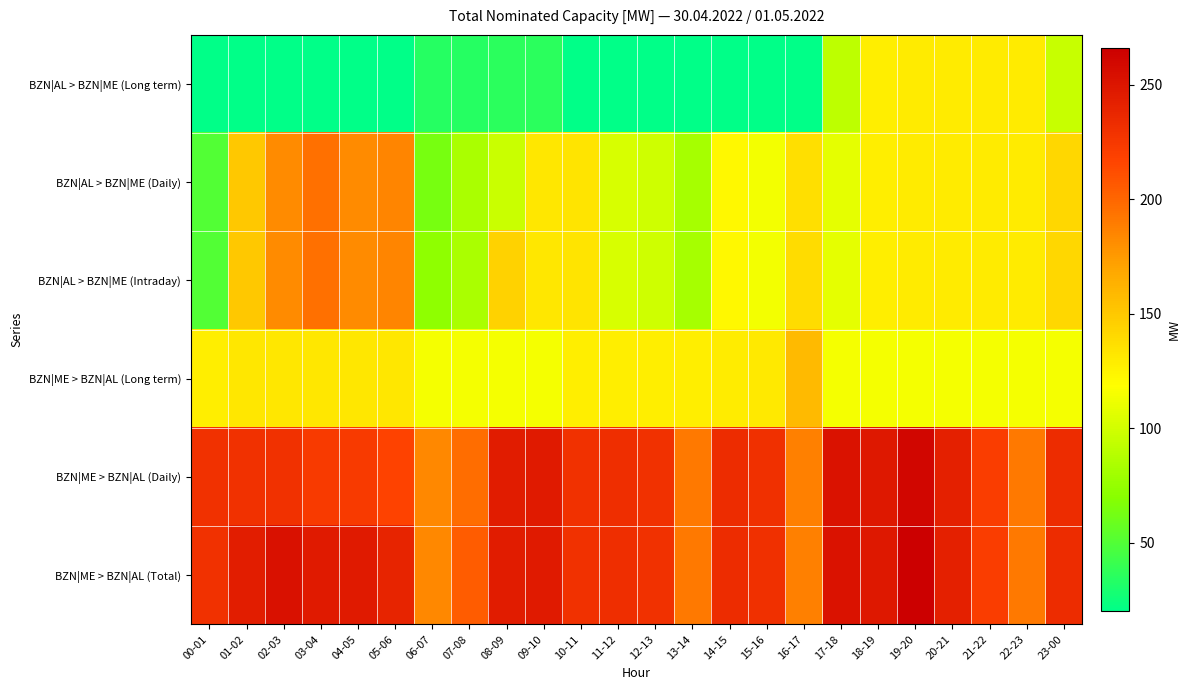

What is the difference between the highest and lowest values at 16-17?

168